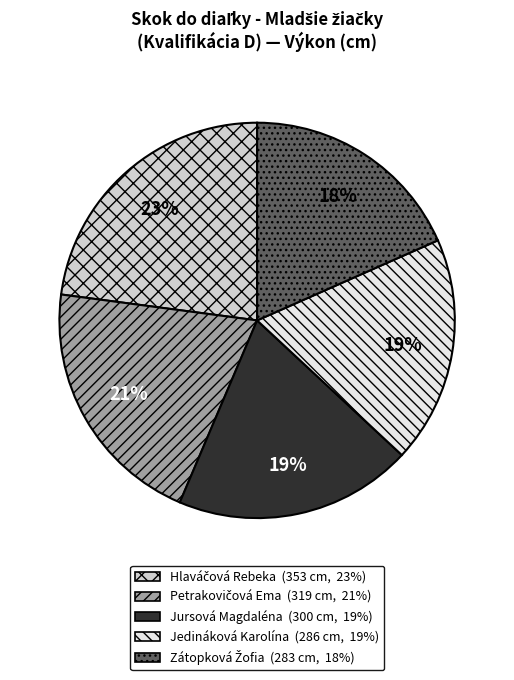

To the nearest percent, what portion does Jursová Magdaléna represent?

19%